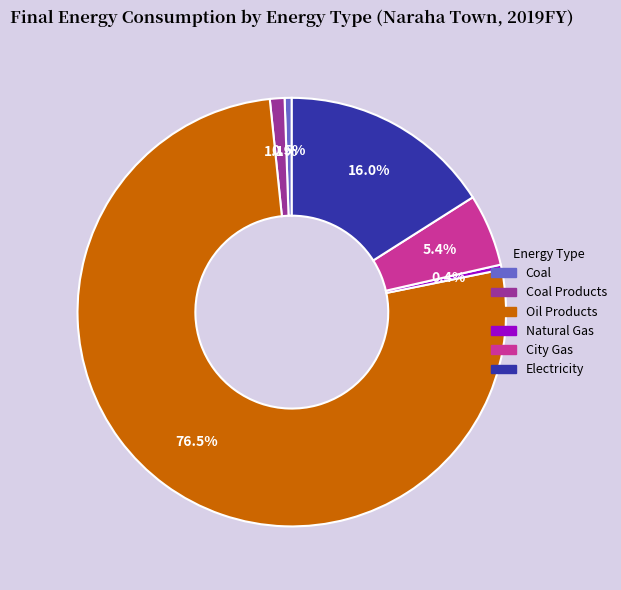

Is there a majority slice in this chart?

Yes